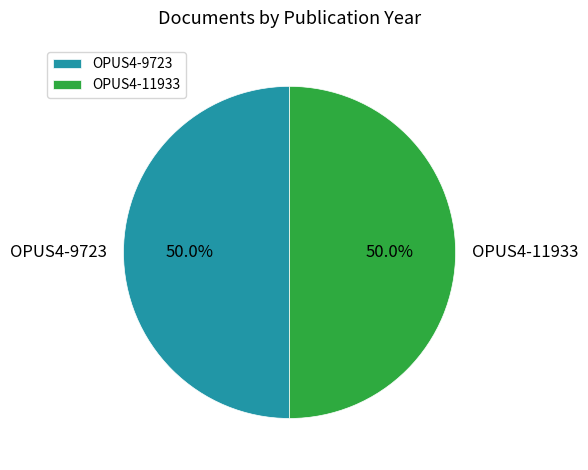

What is the ratio of the value at OPUS4-11933 to the value at OPUS4-9723?

1.0